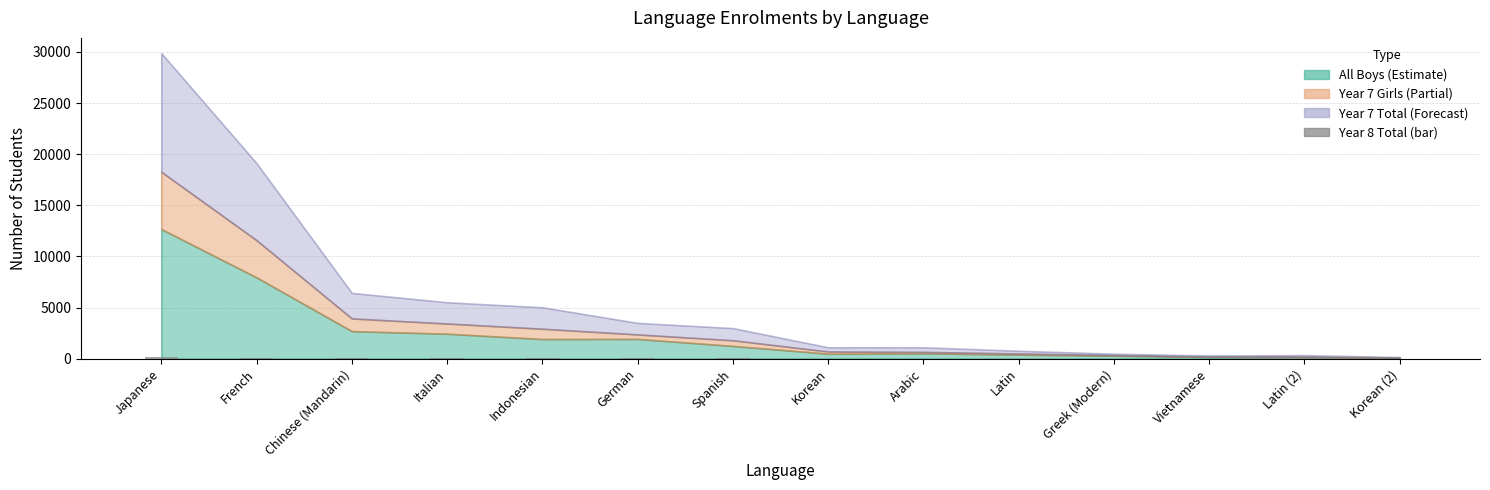

Where is the data nearest to the value 70?

French